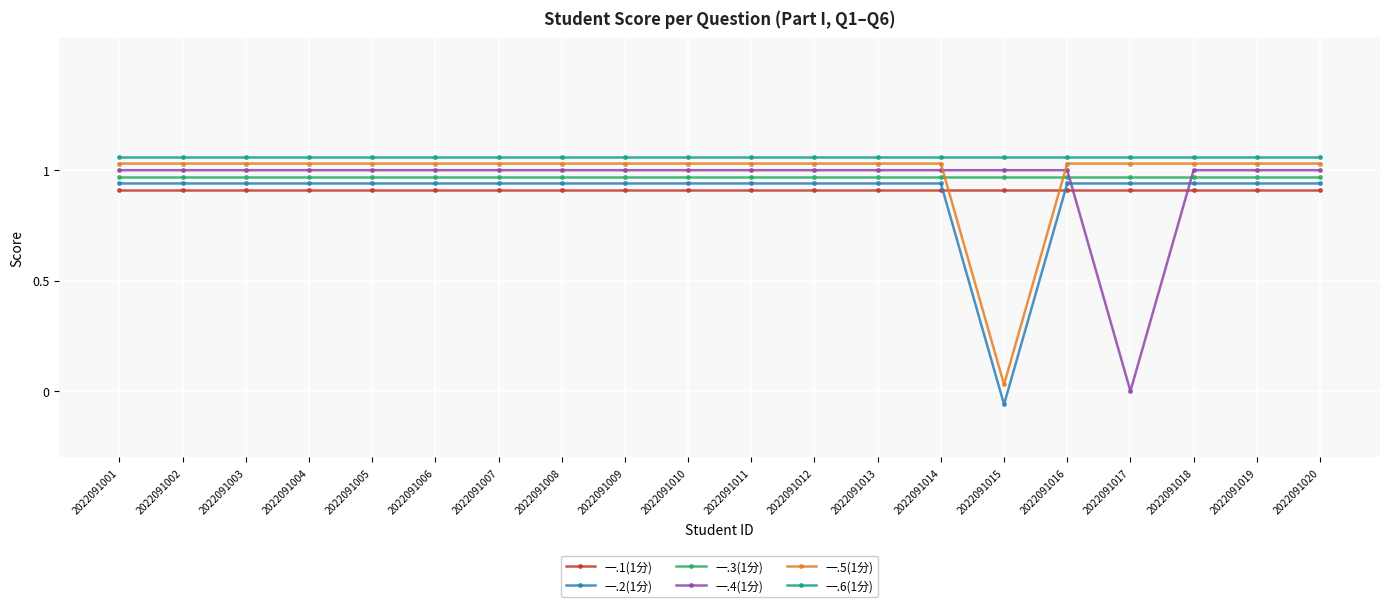

Which label corresponds to the smallest value in the chart?

2022091015